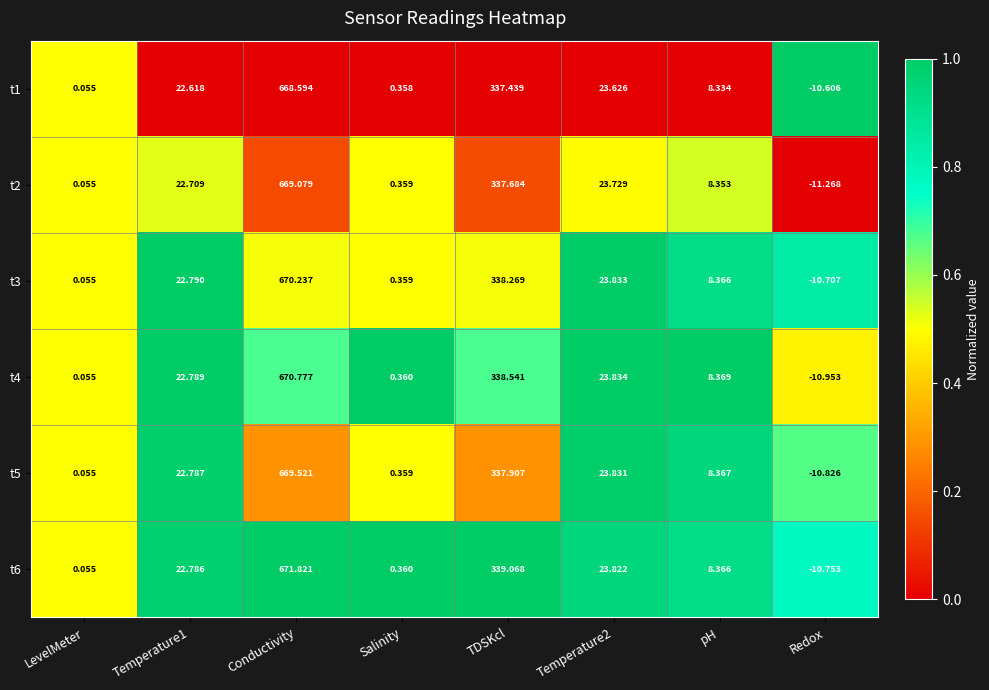

Which category has the highest value in the t6 series?

Conductivity